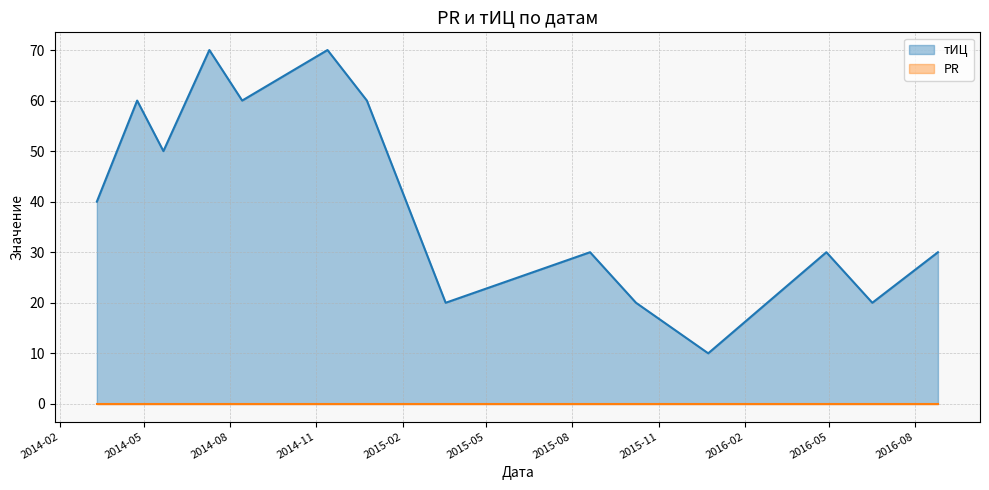

What is the label of the 11th point from the right?

2014-07-10